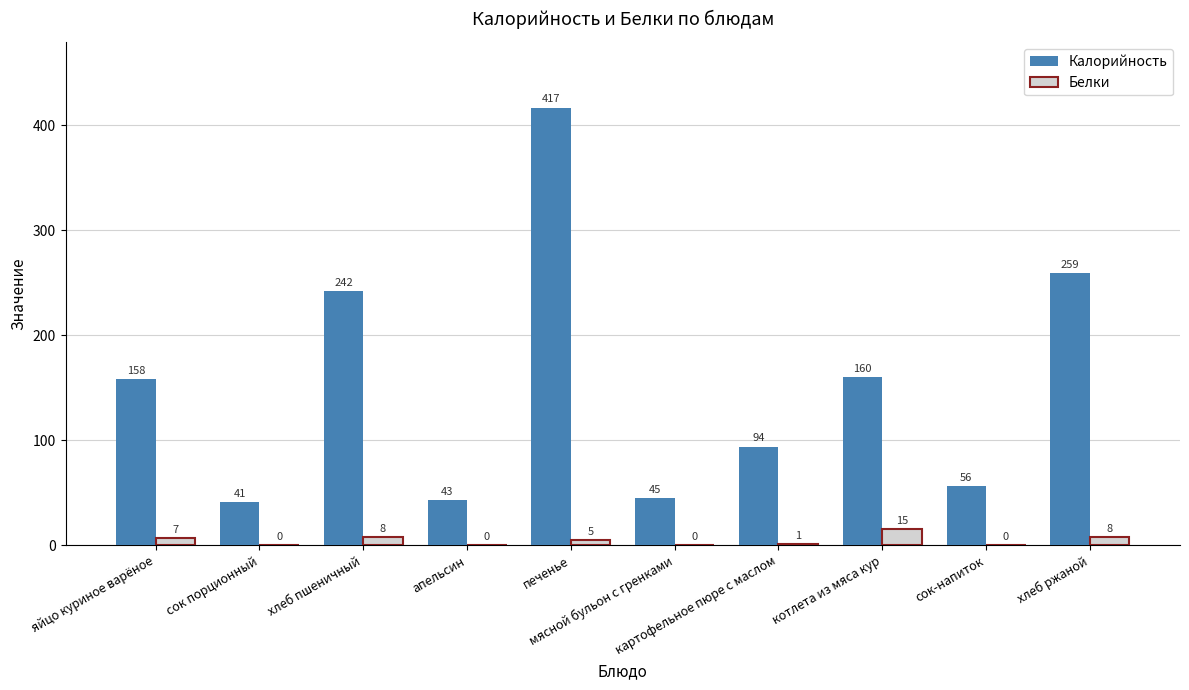

Which category has the highest value across all series?

печенье